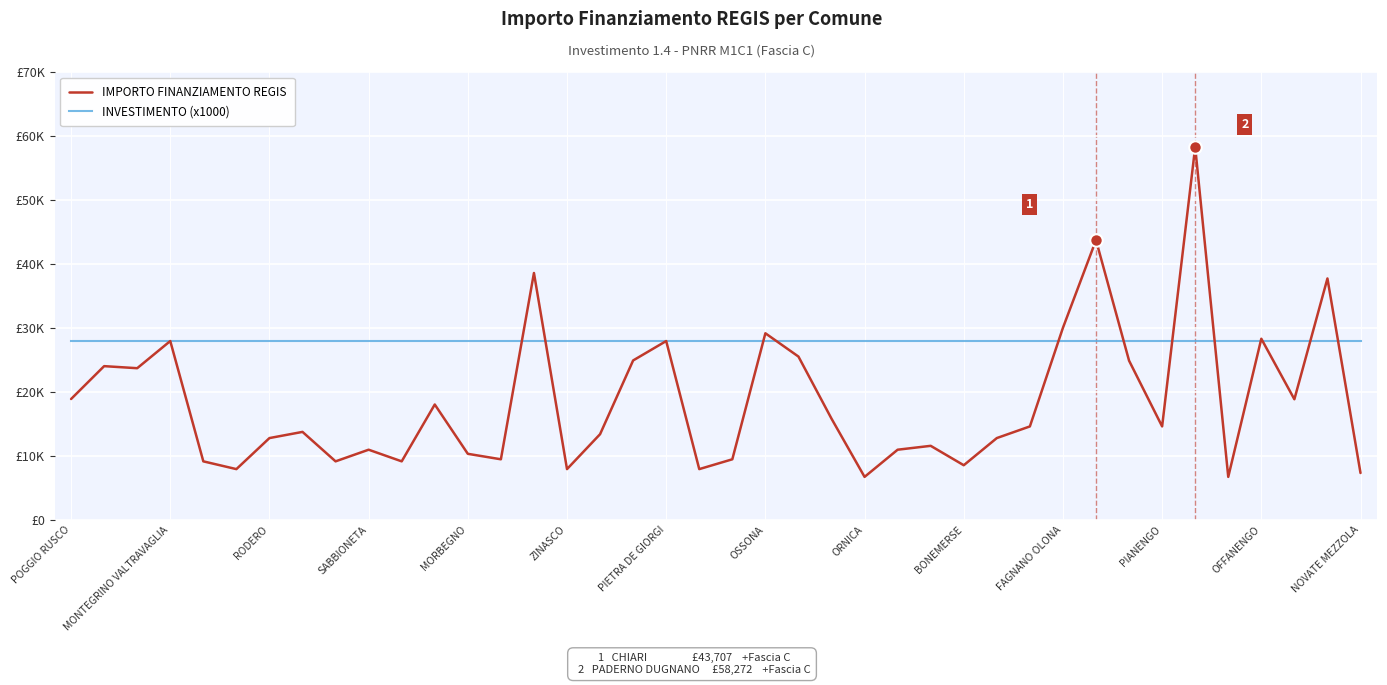

Which series has the largest range (max minus min)?

IMPORTO FINANZIAMENTO REGIS